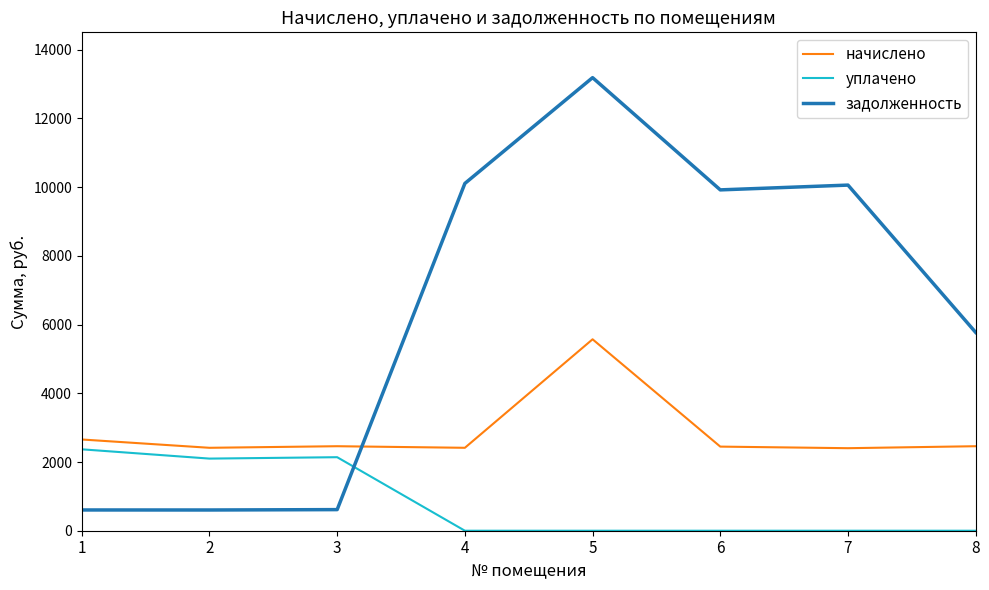

What is the difference between the задолженность values at 5 and 4?

3079.2